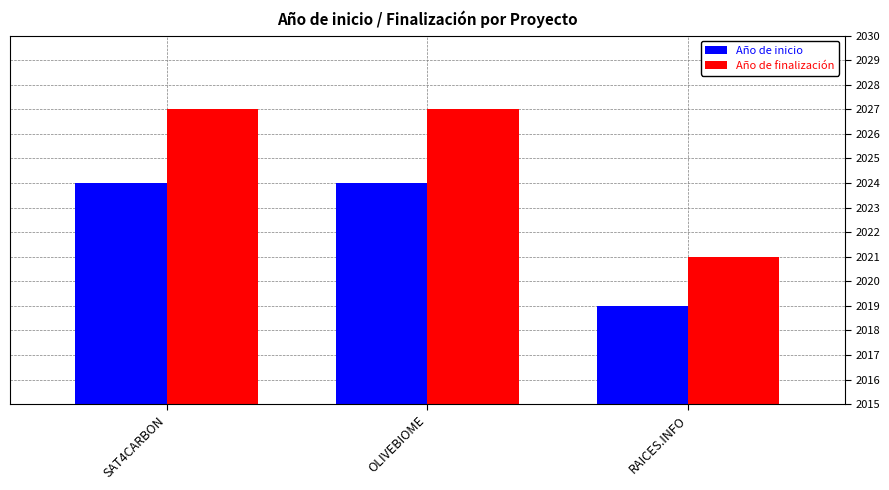

What are all the series names shown in the legend?

Año de inicio, Año de finalización